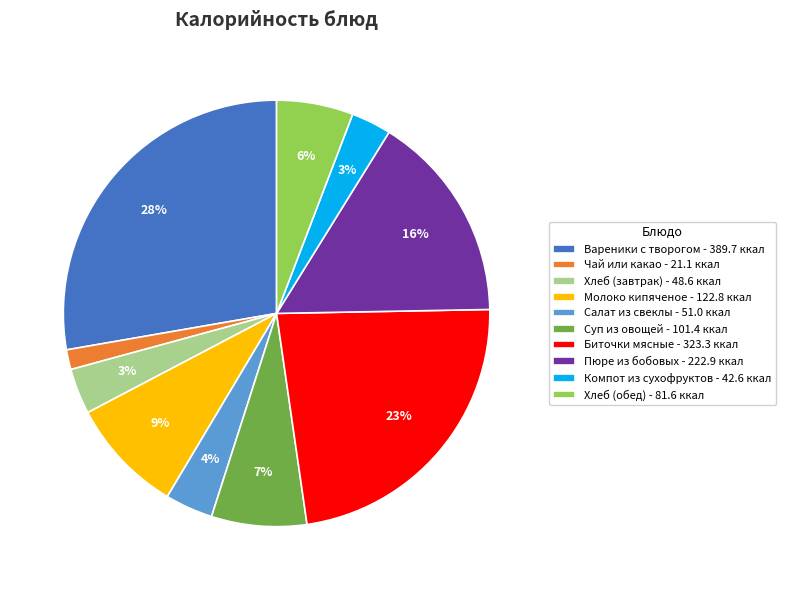

True or false: Компот из сухофруктов - 42.6 ккал accounts for 15% of the total.

False